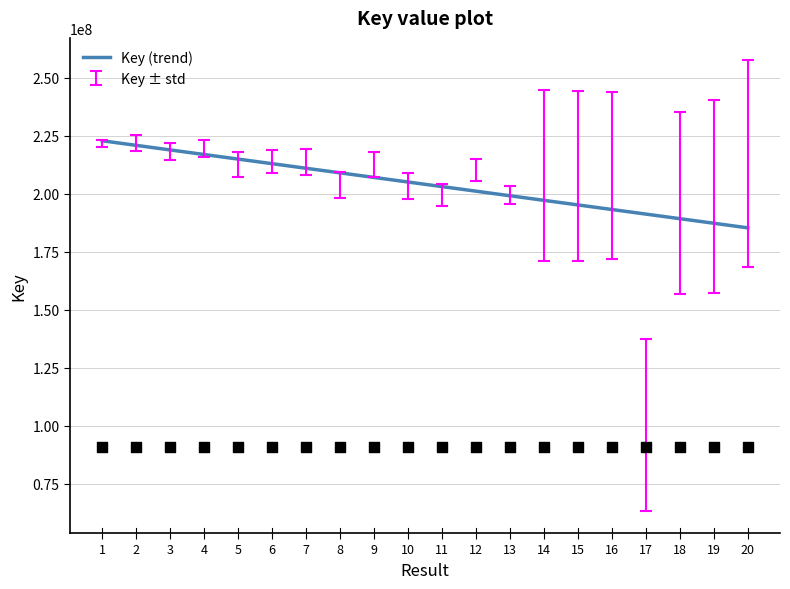

What is the change in value from 6 to 13?

-13825263.6